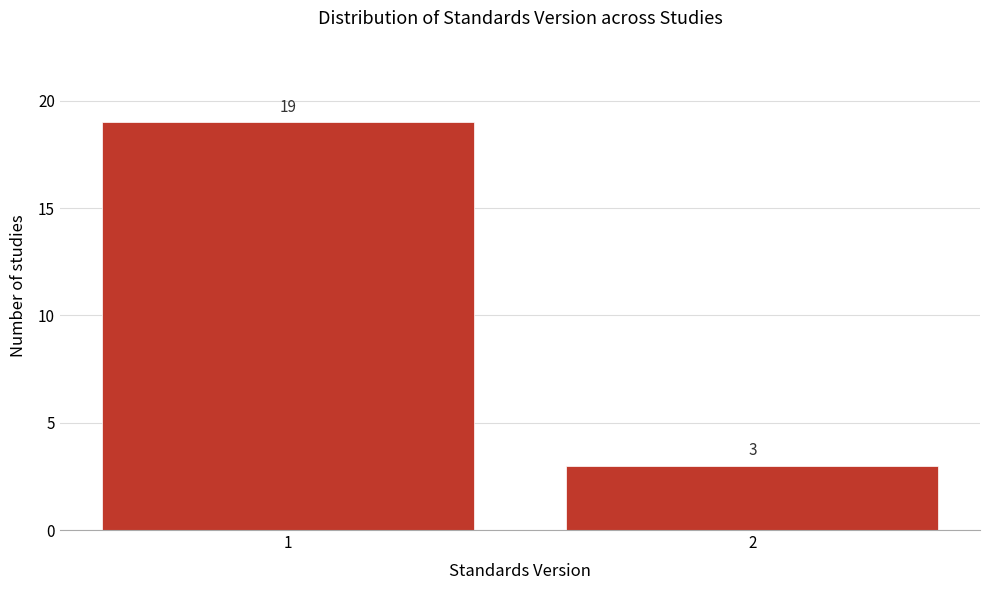

Reading left to right, extract all data points from this chart.

19	3